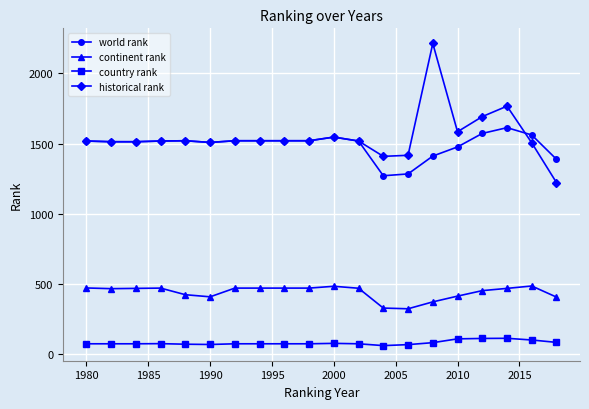

At how many categories does at least one series exceed 589?

20